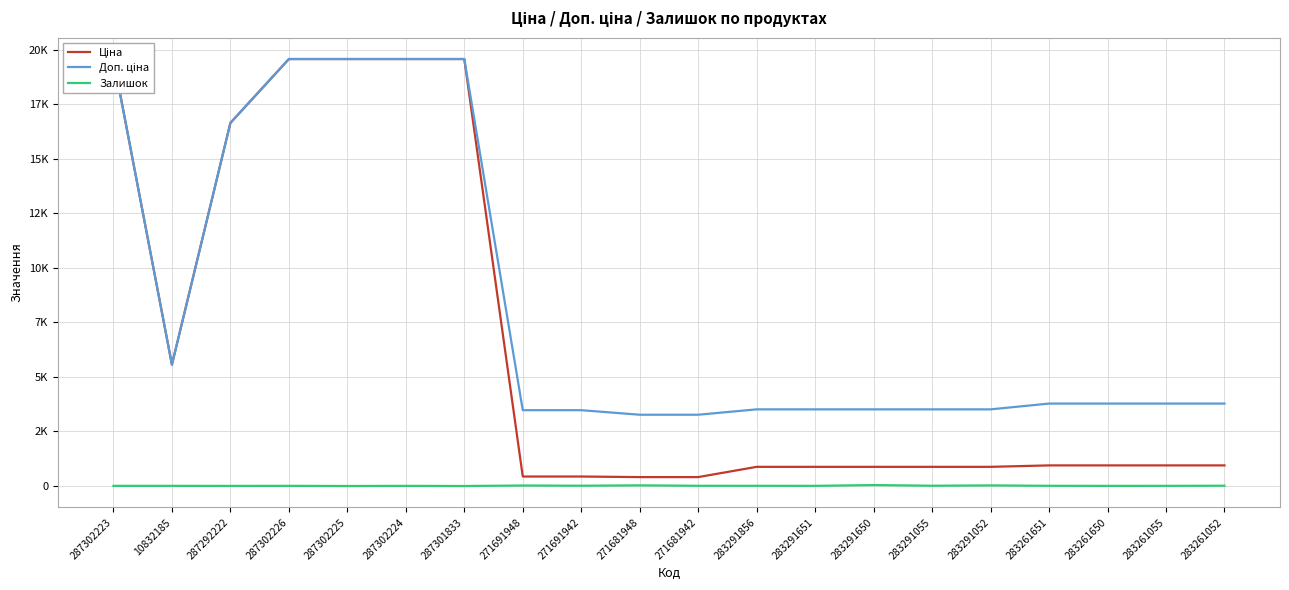

Rank the categories by Залишок value from lowest to highest.

287302225, 287301833, 287292222, 287302224, 283261650, 287302223, 10832185, 287302226, 283291651, 283261055, 283291856, 283261651, 271681942, 283291055, 271691942, 283261052, 271691948, 283291052, 271681948, 283291650